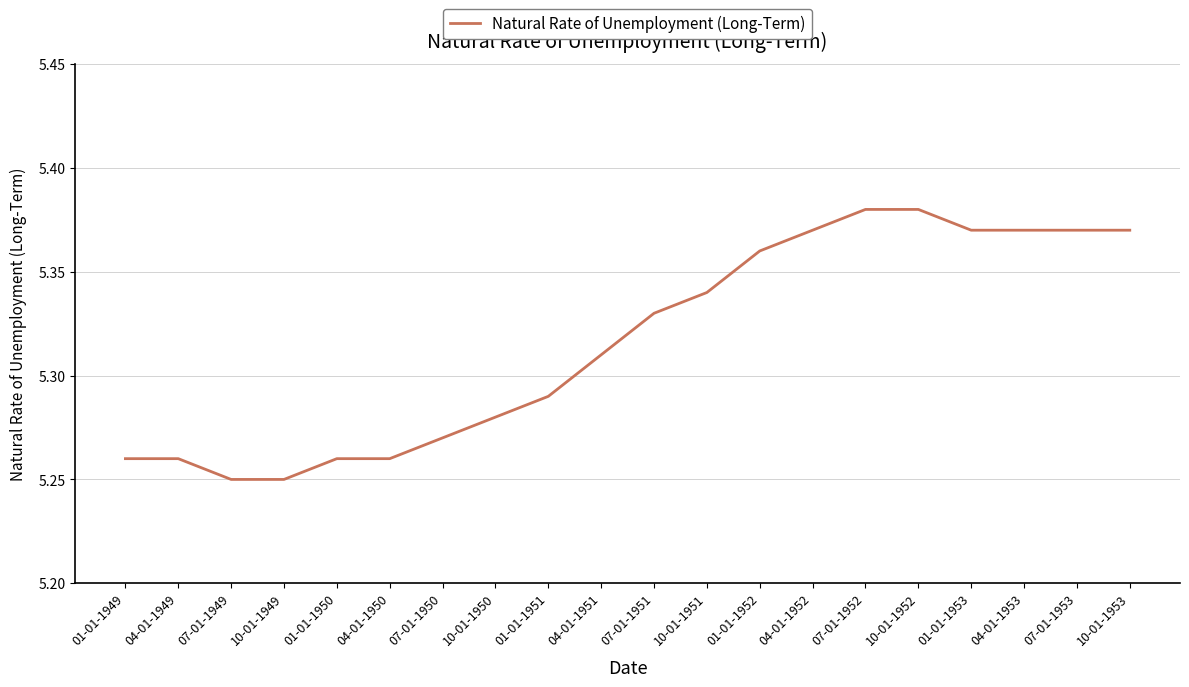

What position from the right is 01-01-1952?

8